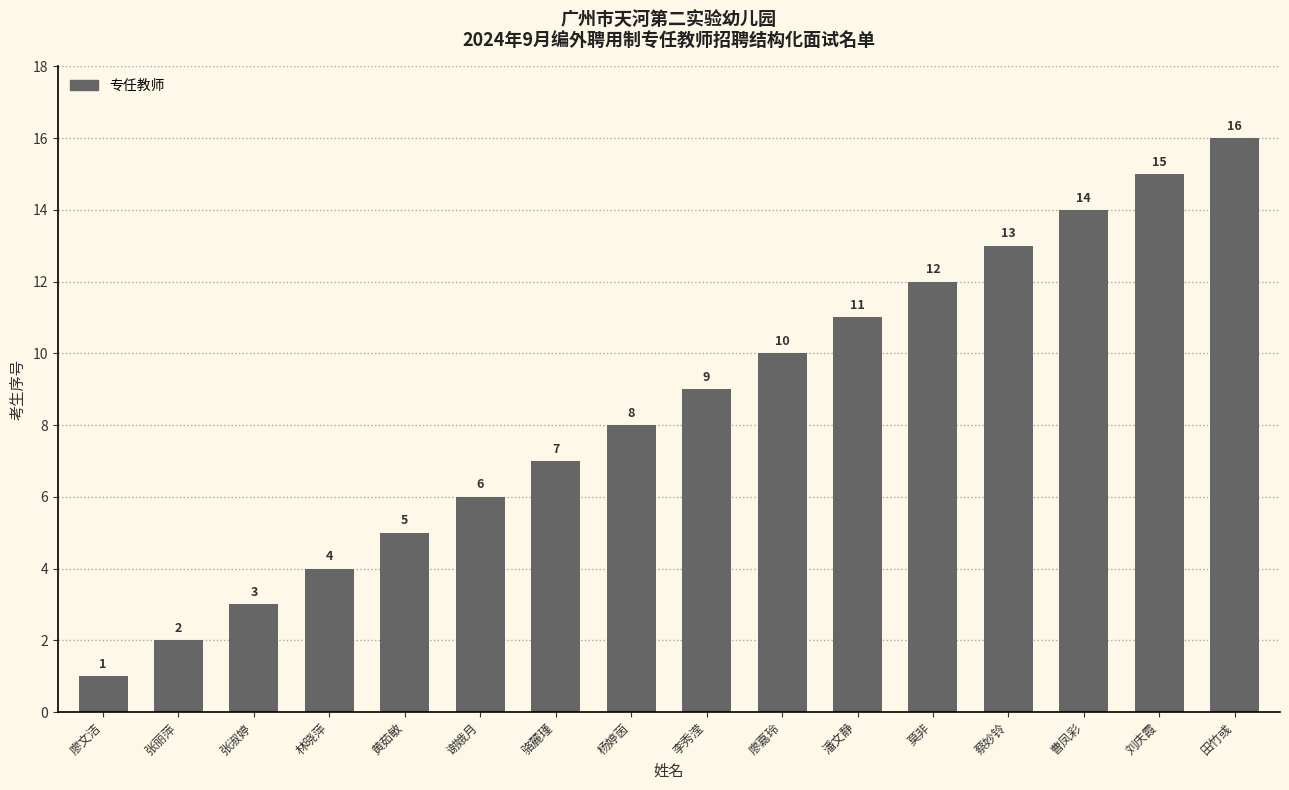

What is the change in value from 曹凤彩 to 田竹彧?

+2